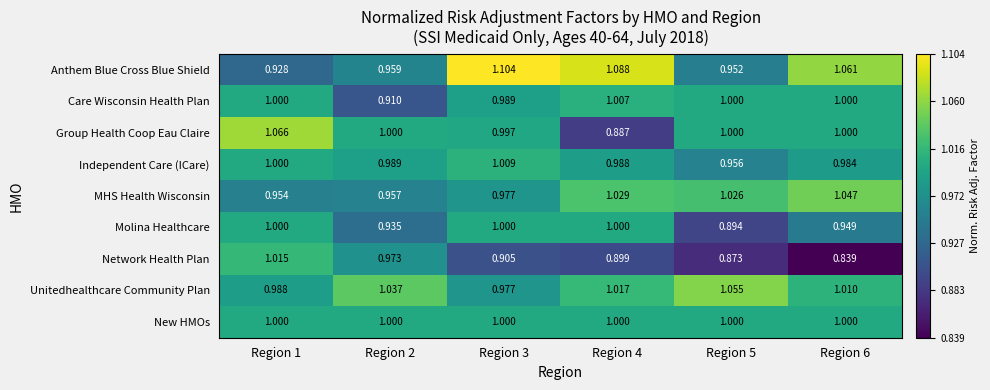

Is the value of Care Wisconsin Health Plan at Region 2 greater than the value of New HMOs at Region 6?

No